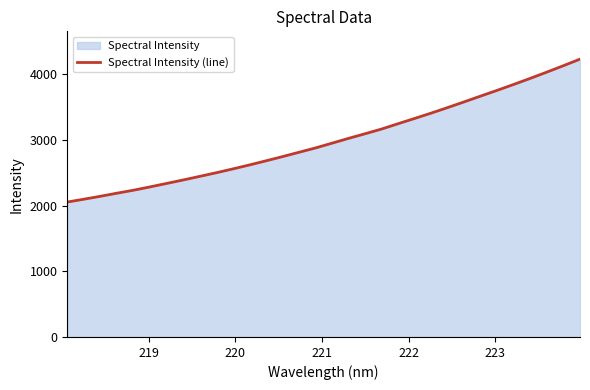

What is the difference between the maximum and minimum values?

2175.3